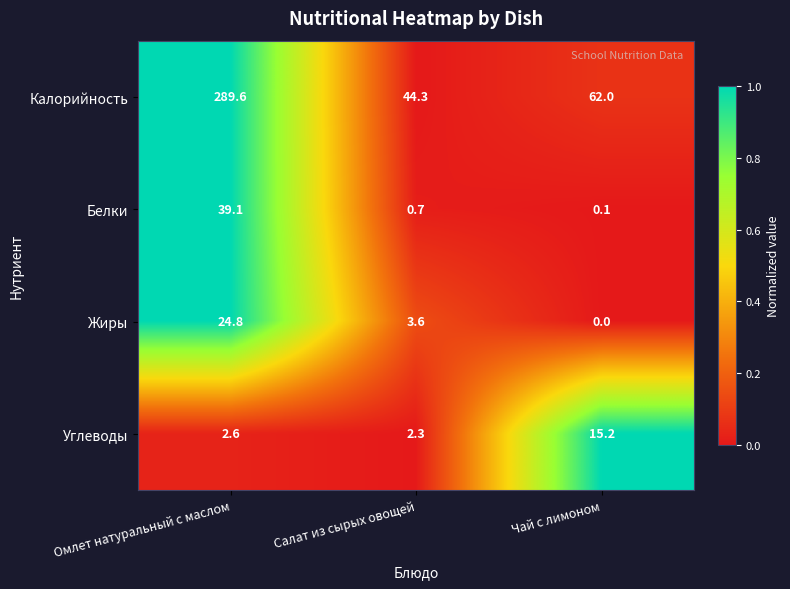

What is the difference between the Углеводы values at Омлет натуральный с маслом and Чай с лимоном?

12.6